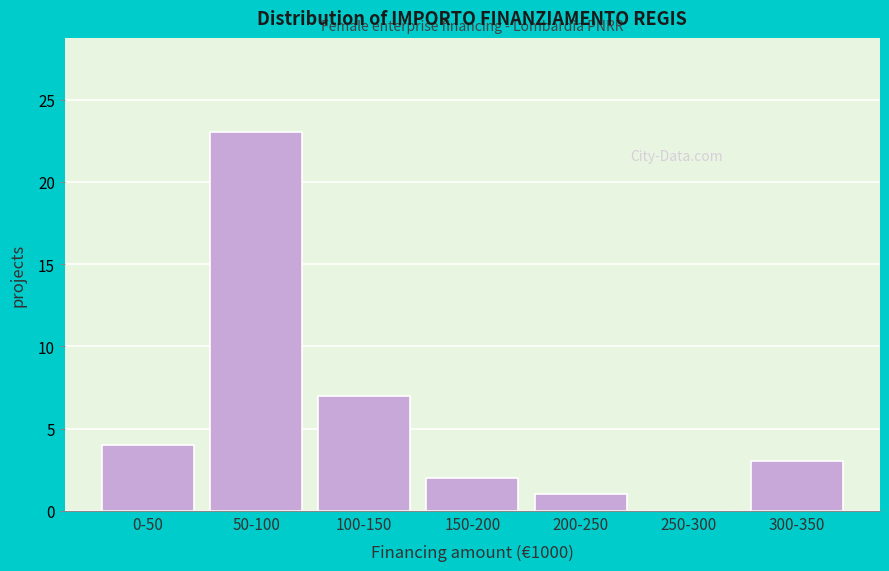

Reading left to right, transcribe all the data shown in this chart.

0-50=4	50-100=23	100-150=7	150-200=2	200-250=1	250-300=0	300-350=3